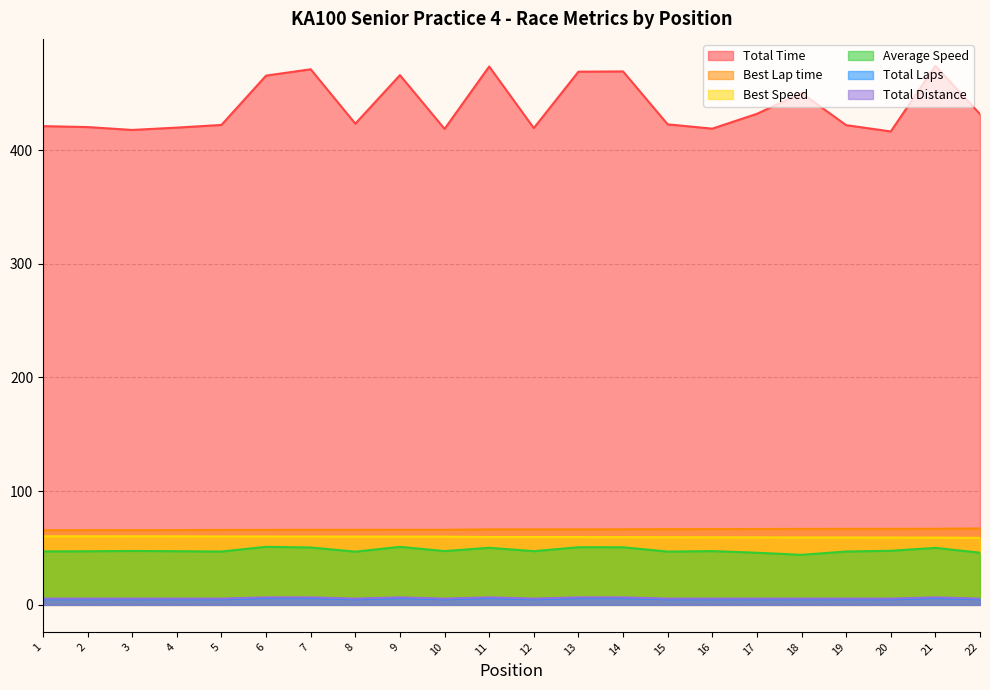

What is the value of the Best Lap time point at the 11th from the left?

66.4